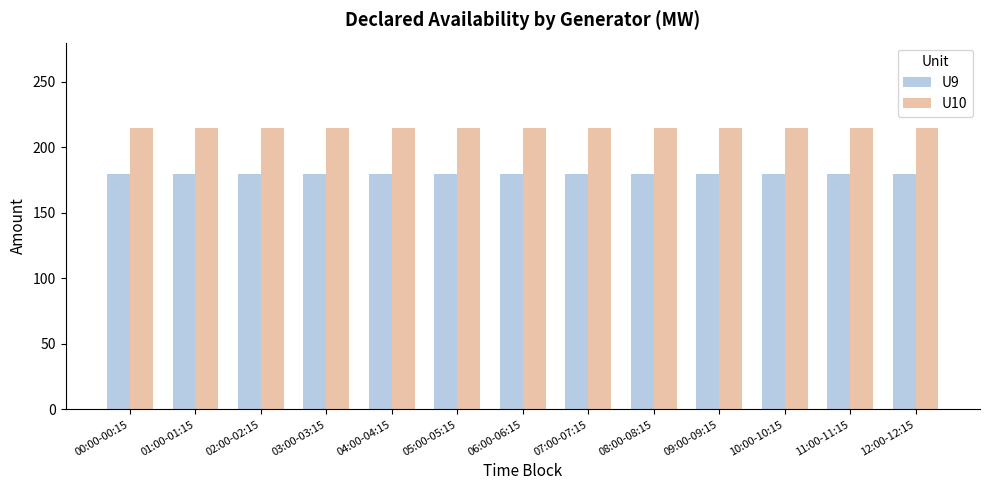

What is the difference between the highest and lowest values at 12:00-12:15?

35